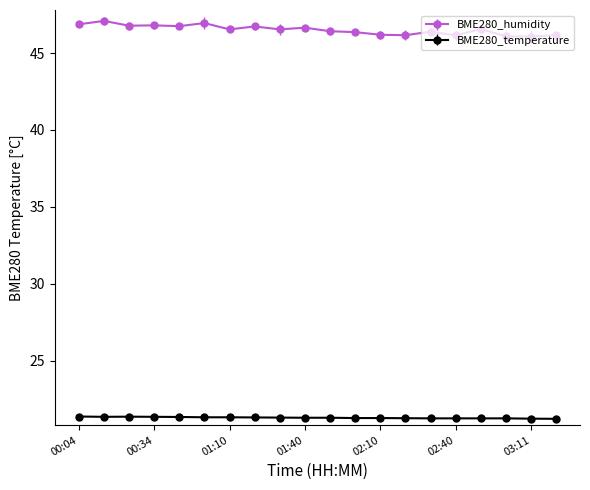

True or false: BME280_temperature and BME280_humidity cross at least once.

False